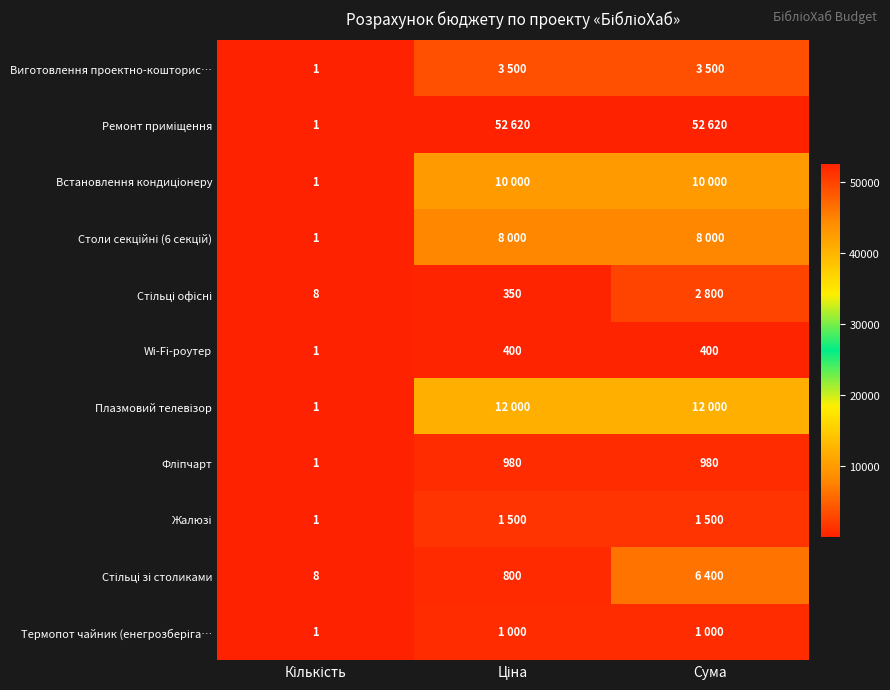

Is the value of Столи секційні (6 секцій) at Сума greater than the value of Плазмовий телевізор at Кількість?

Yes